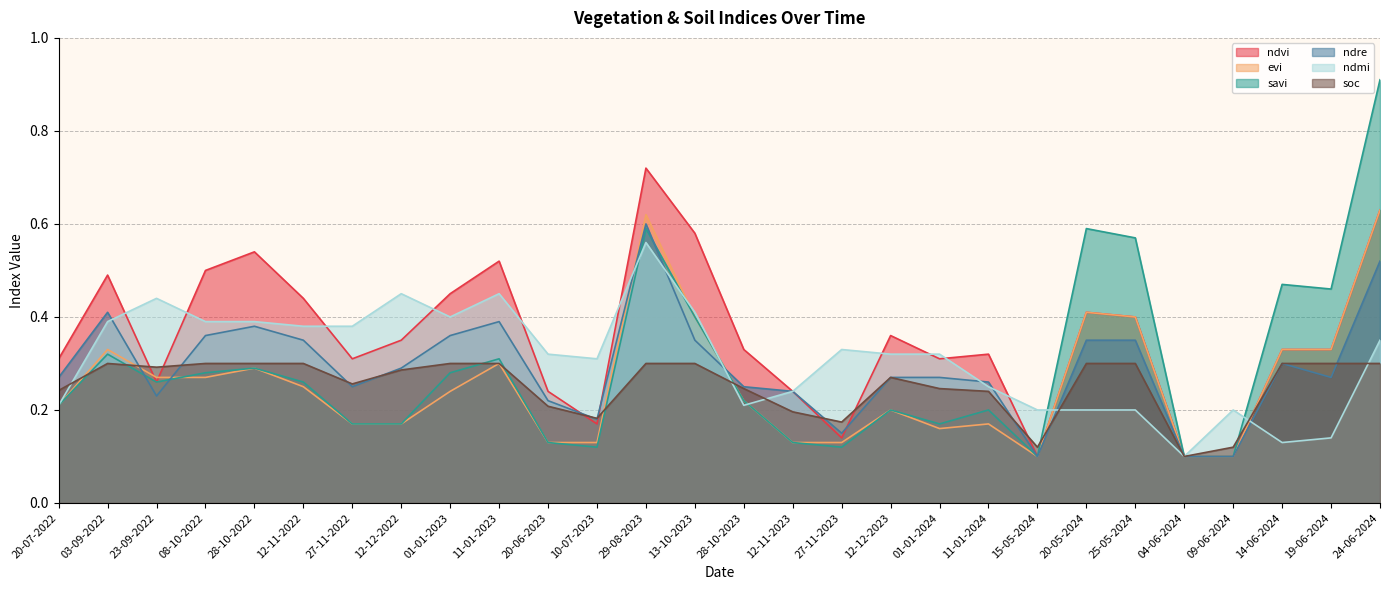

The value of soc at 25-05-2024 is 0.3. True or false?

True